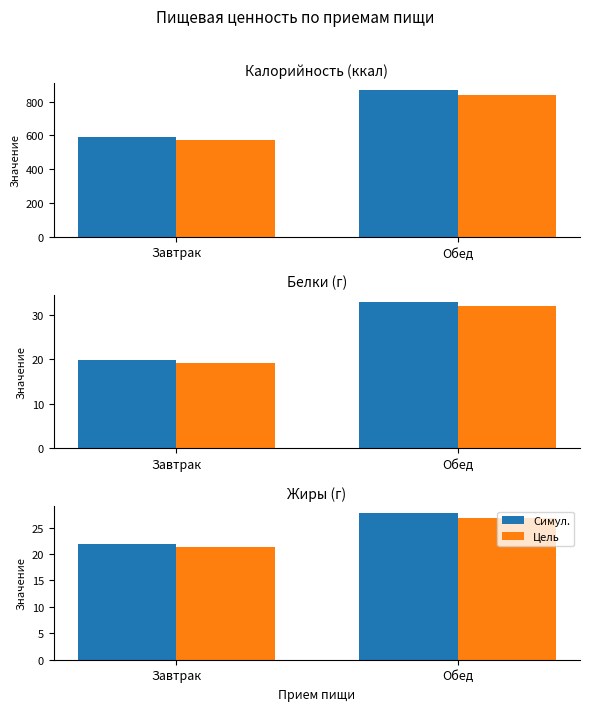

Where is Симул. nearest to the value 24?

Завтрак